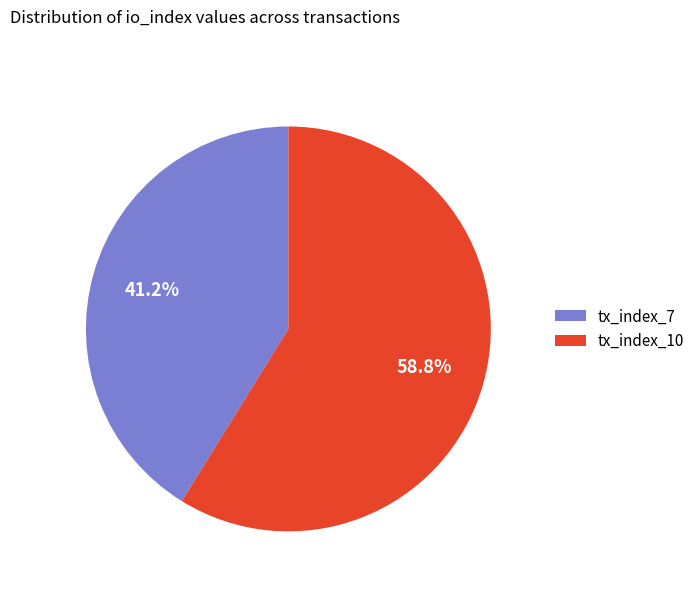

To the nearest percent, what percentage of the pie is tx_index_7?

41%